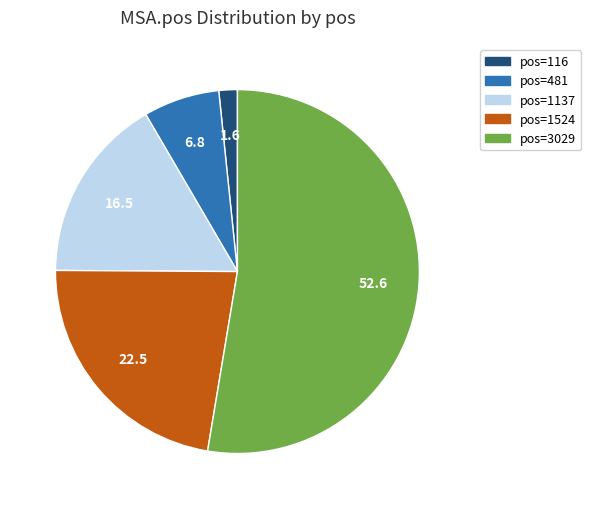

Which category has the biggest portion of the pie?

pos=3029